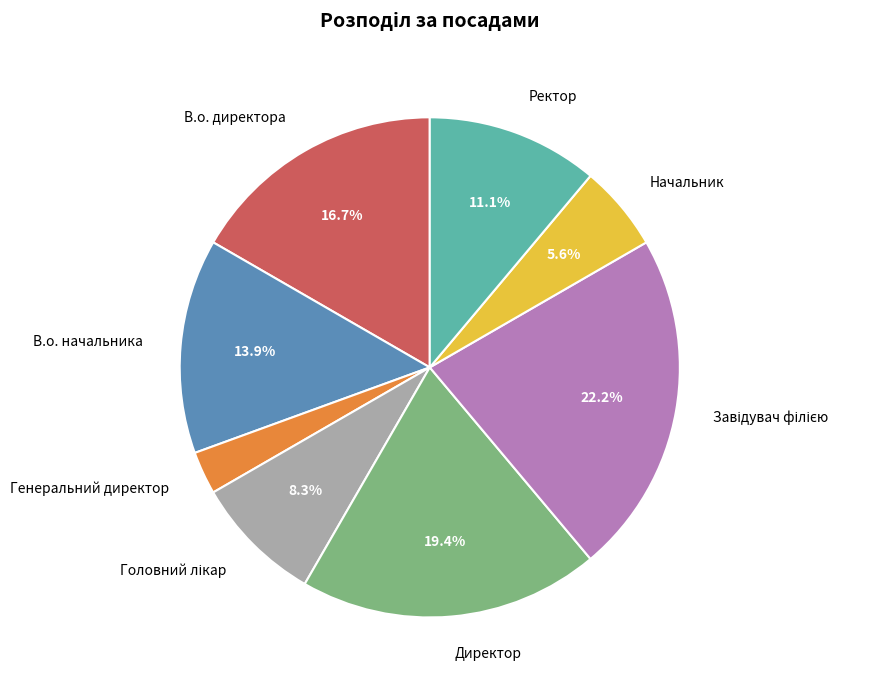

What is the smallest slice in the pie chart?

Генеральний директор